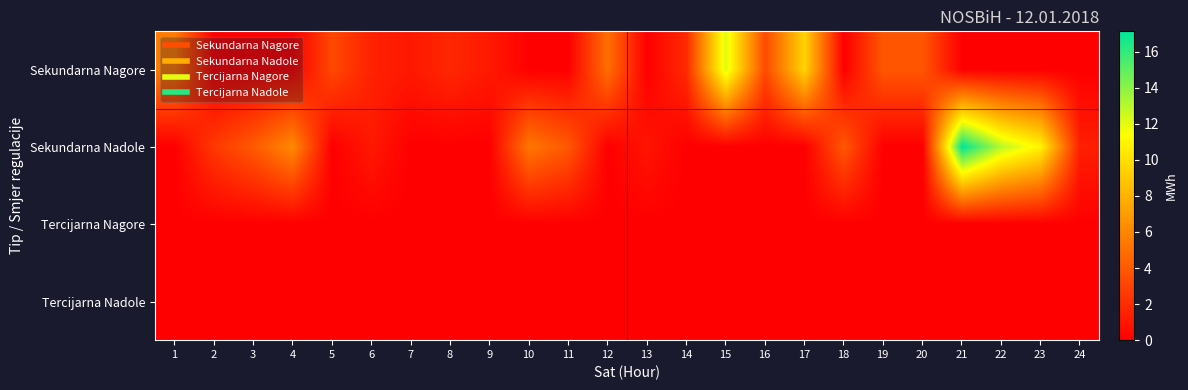

At how many categories does at least one series exceed 0?

24